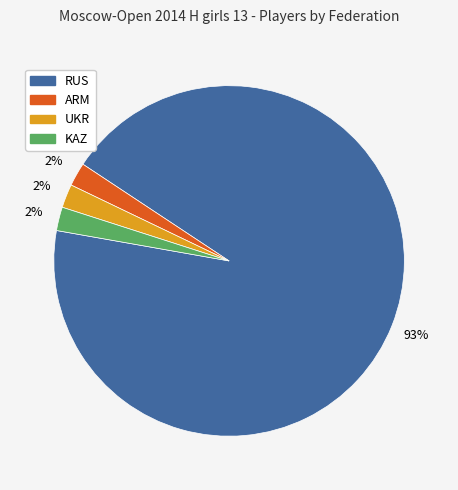

Which has a higher value, RUS or KAZ?

RUS